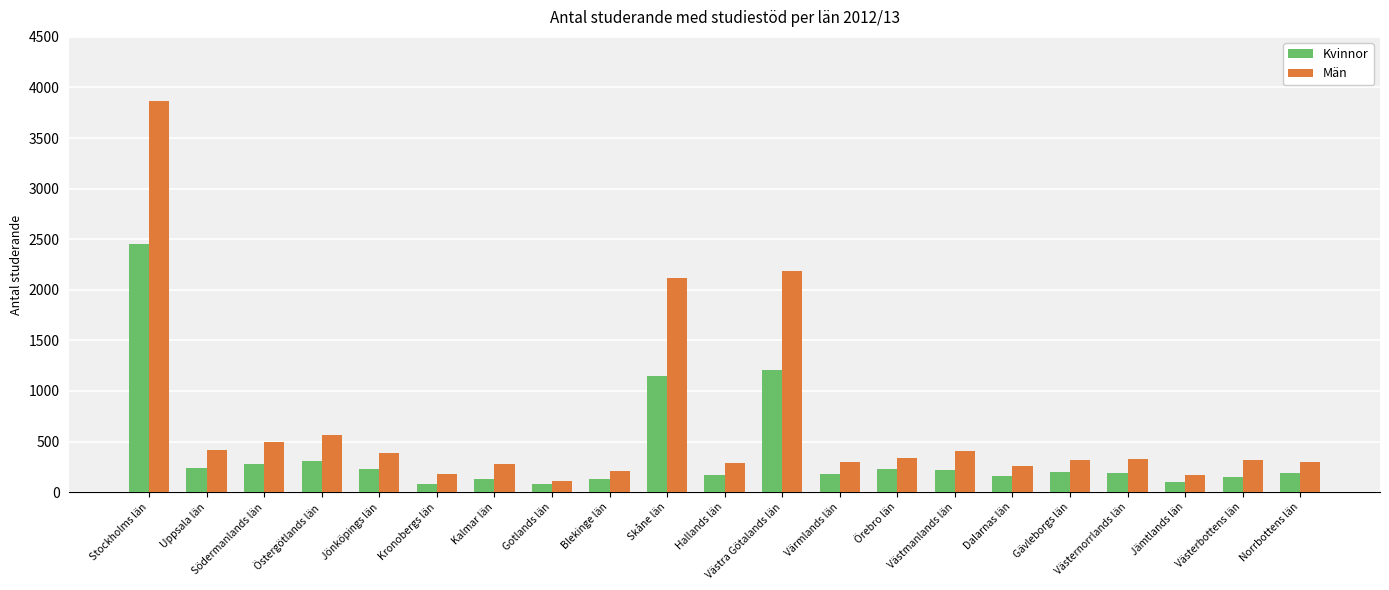

At Västra Götalands län, list the series in order from smallest to largest.

Kvinnor, Män